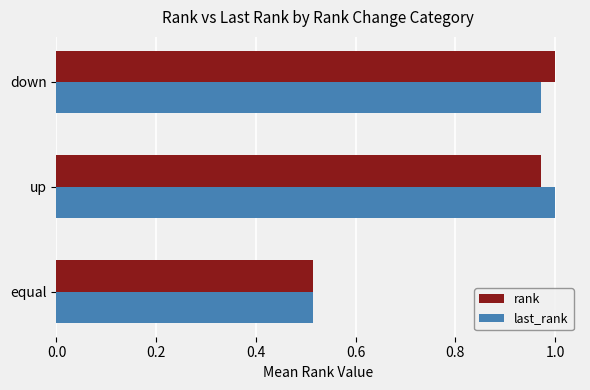

List the labels in order of rank value, largest first.

down, up, equal